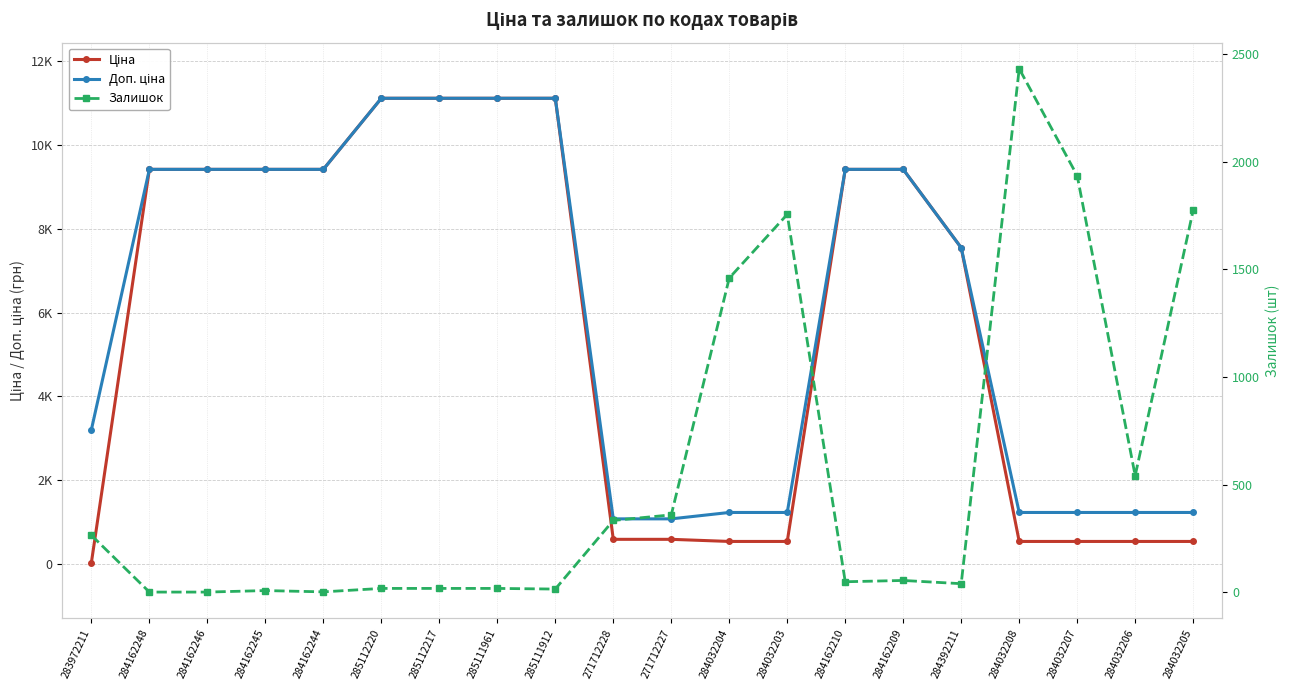

How many data points in Доп. ціна are above 9416?

10